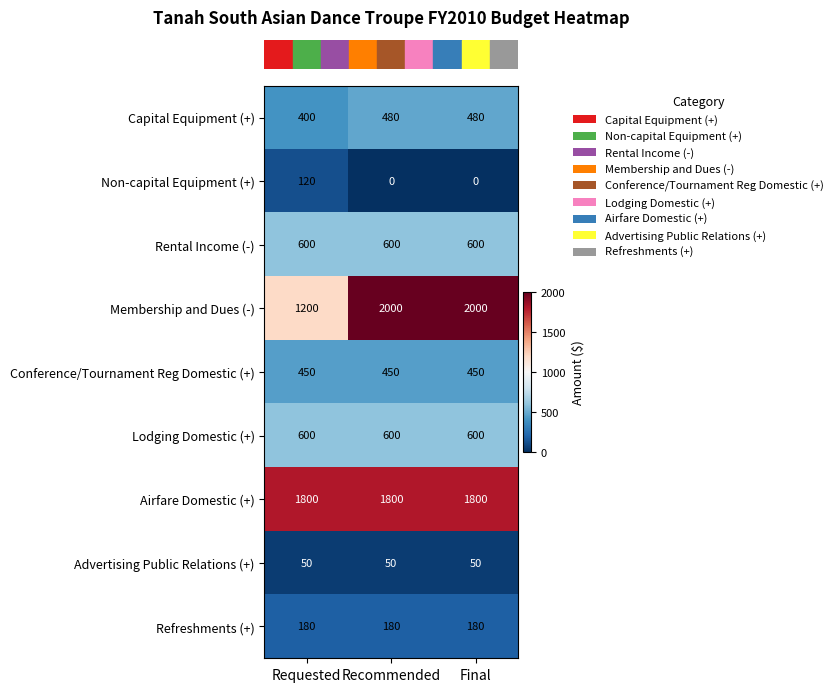

Is it true that Non-capital Equipment (+) equals 0 at Recommended?

True